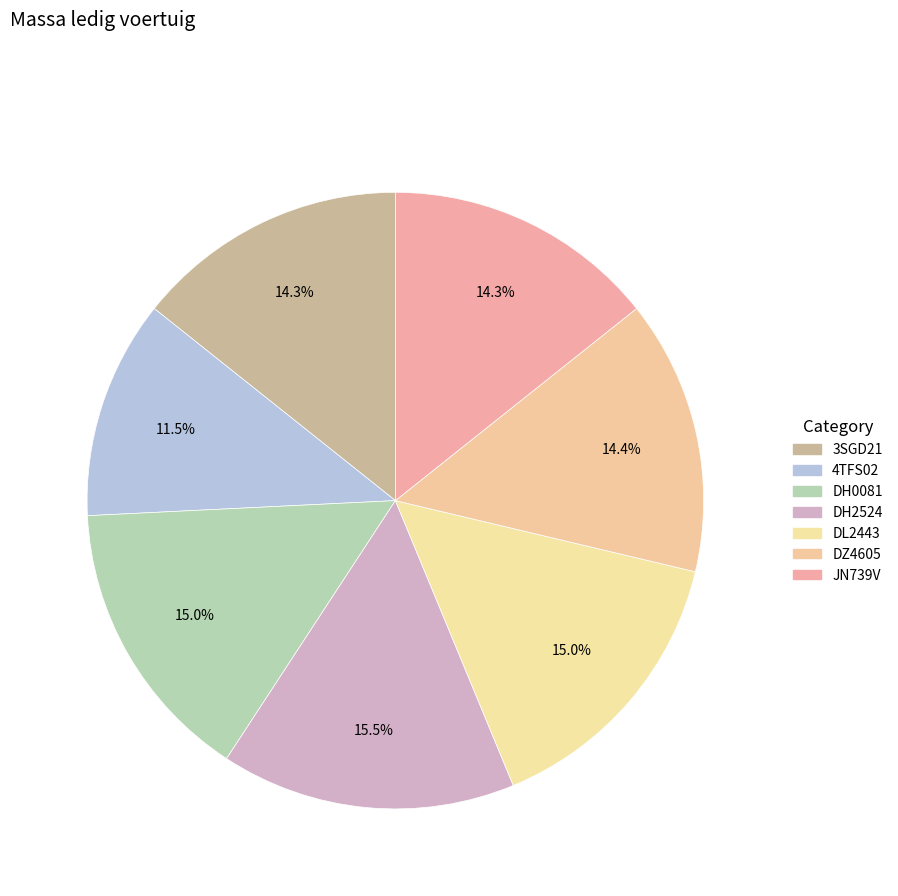

Combined, do 4TFS02 and JN739V account for over 50%?

No